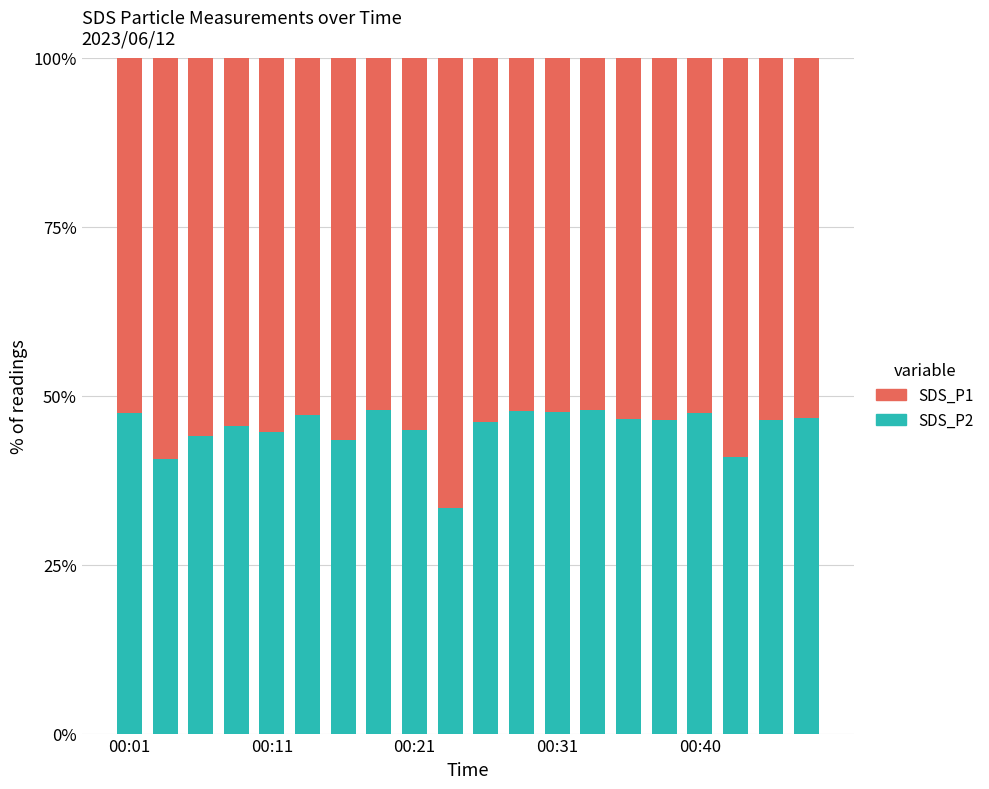

What is the difference between the maximum and minimum values in the SDS_P2 series?

14.6